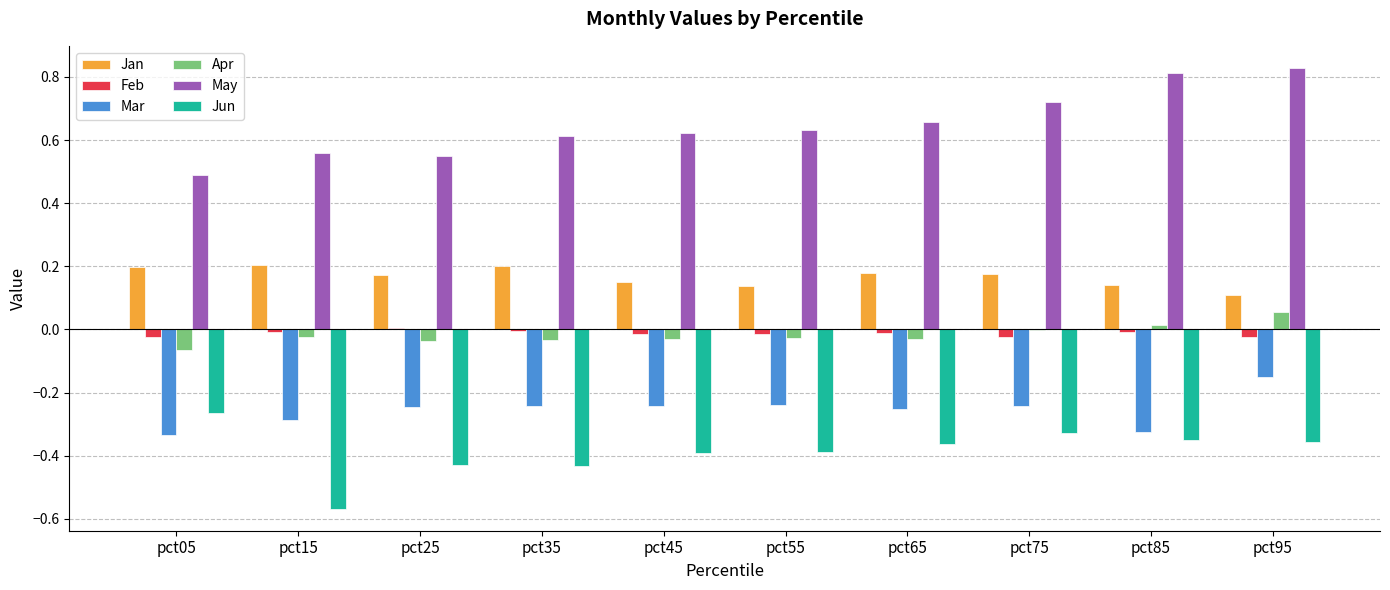

Which series has the largest total across all categories?

May